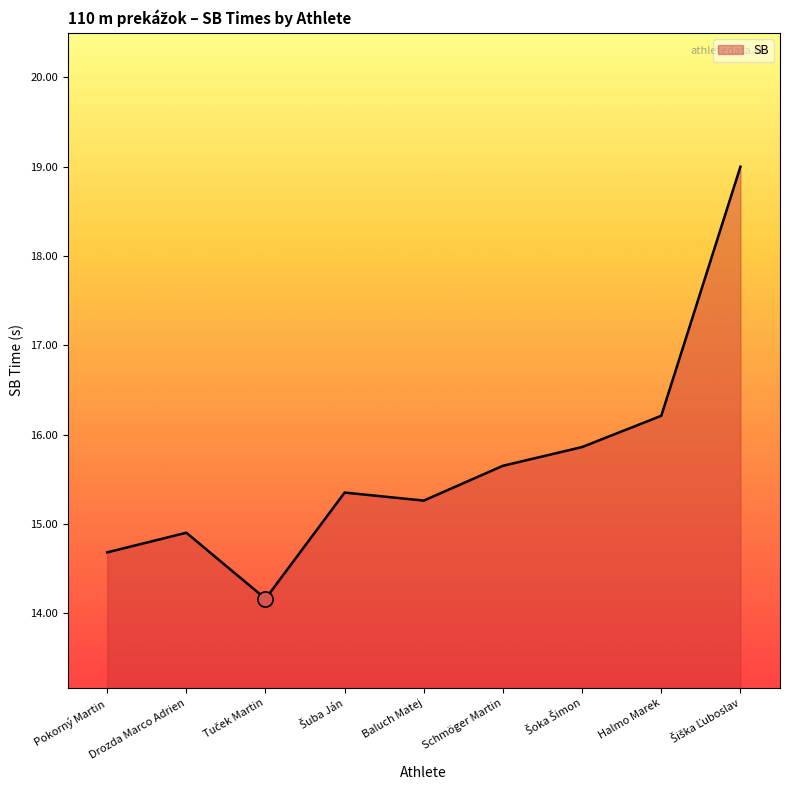

Approximately how many times larger is the value at Pokorný Martin compared to Halmo Marek?

0.9